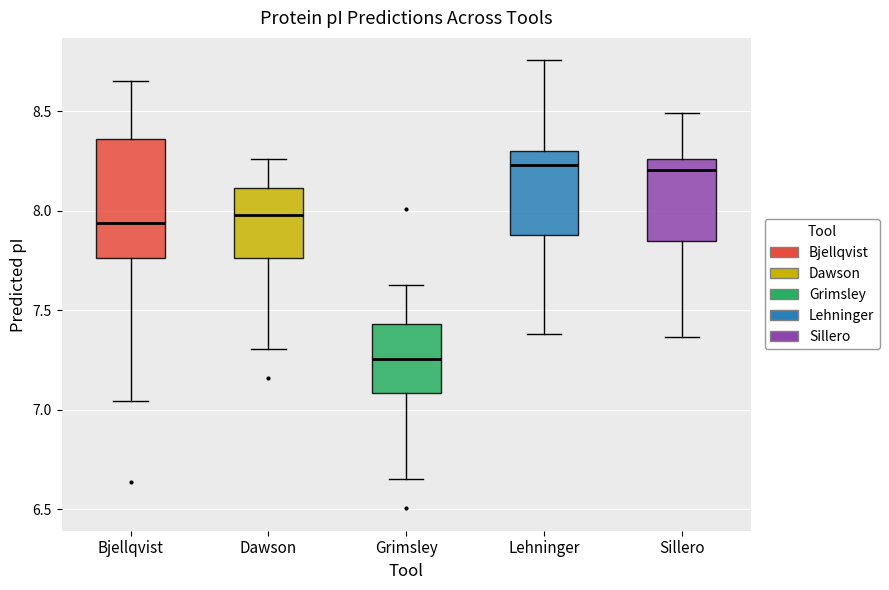

Where does the lower whisker of the box for Sillero end on the y-axis? The values are not printed on the chart, so give them approximately, as read against the axis.

7.35